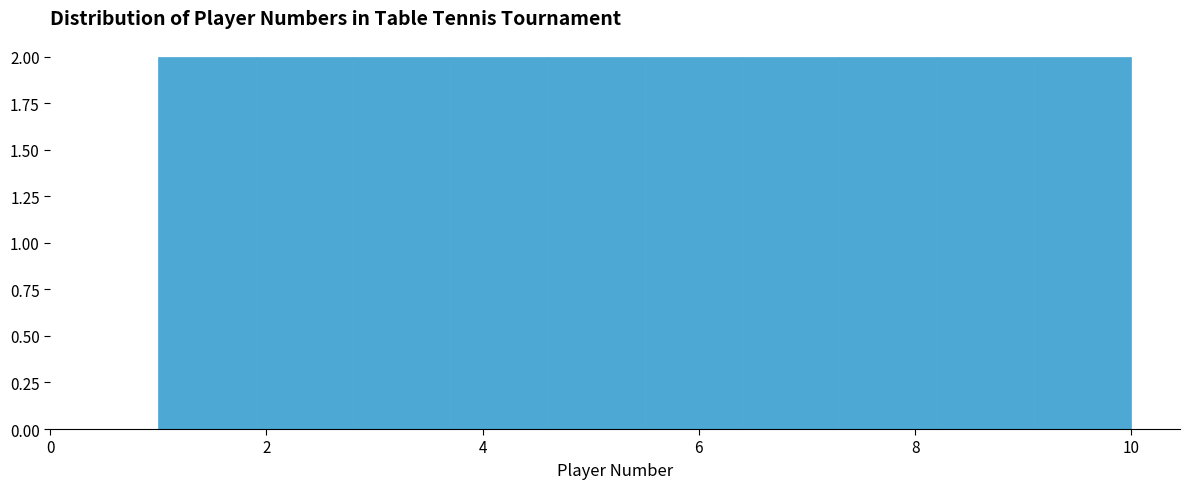

Reading left to right, list every bar in this chart as the range it spans on the x-axis followed by its height. Neither the bar edges nor the heights are printed on the chart, so give them approximately, as read against the axes.

1.0 to 1.9: 2
1.9 to 2.8: 2
2.8 to 3.7: 2
3.7 to 4.6: 2
4.6 to 5.5: 2
5.5 to 6.4: 2
6.4 to 7.3: 2
7.3 to 8.2: 2
8.2 to 9.1: 2
9.1 to 10.0: 2